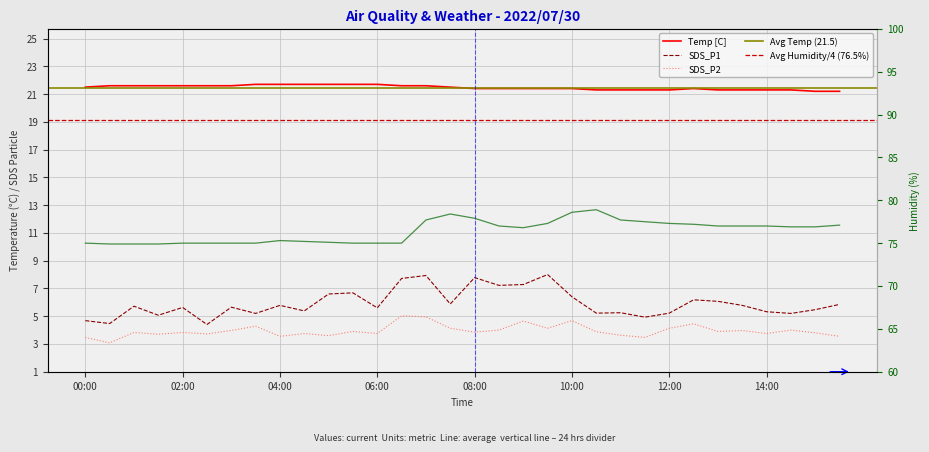

Is it true that Temp equals 21.6 at 07:00?

True